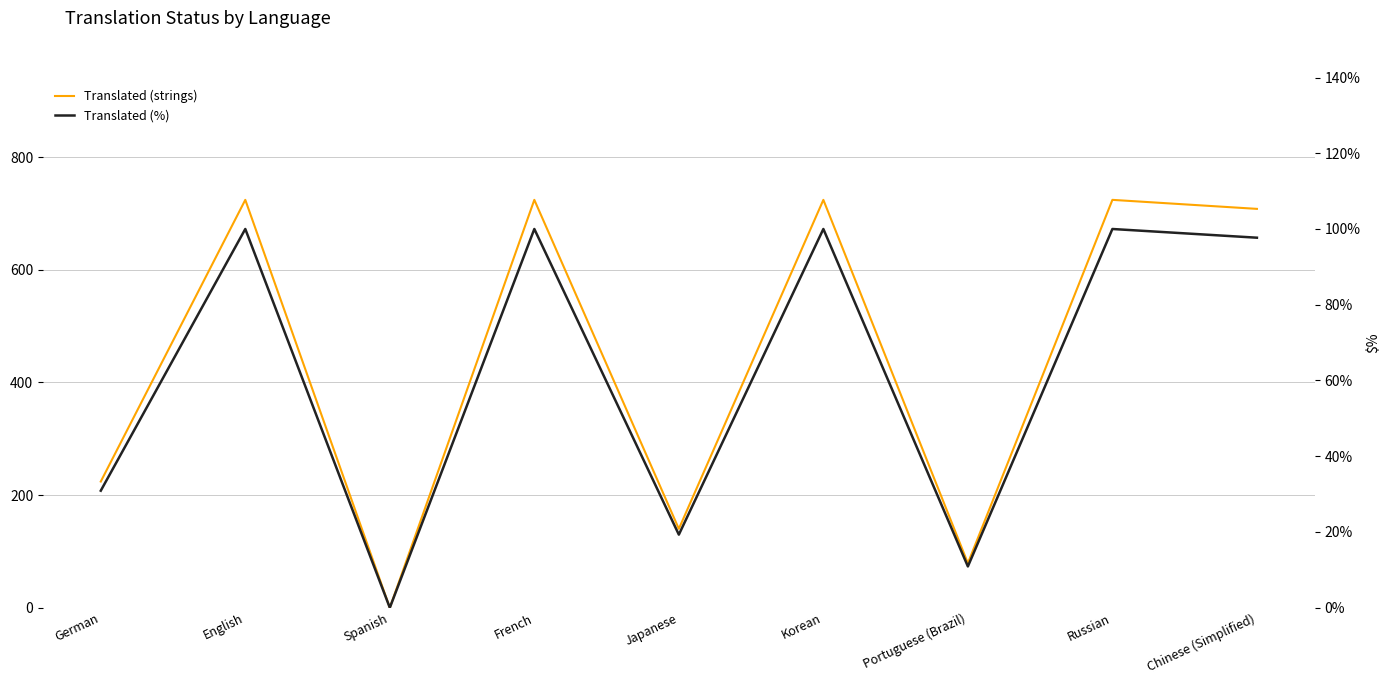

What is the total value across all series at Japanese?

159.3